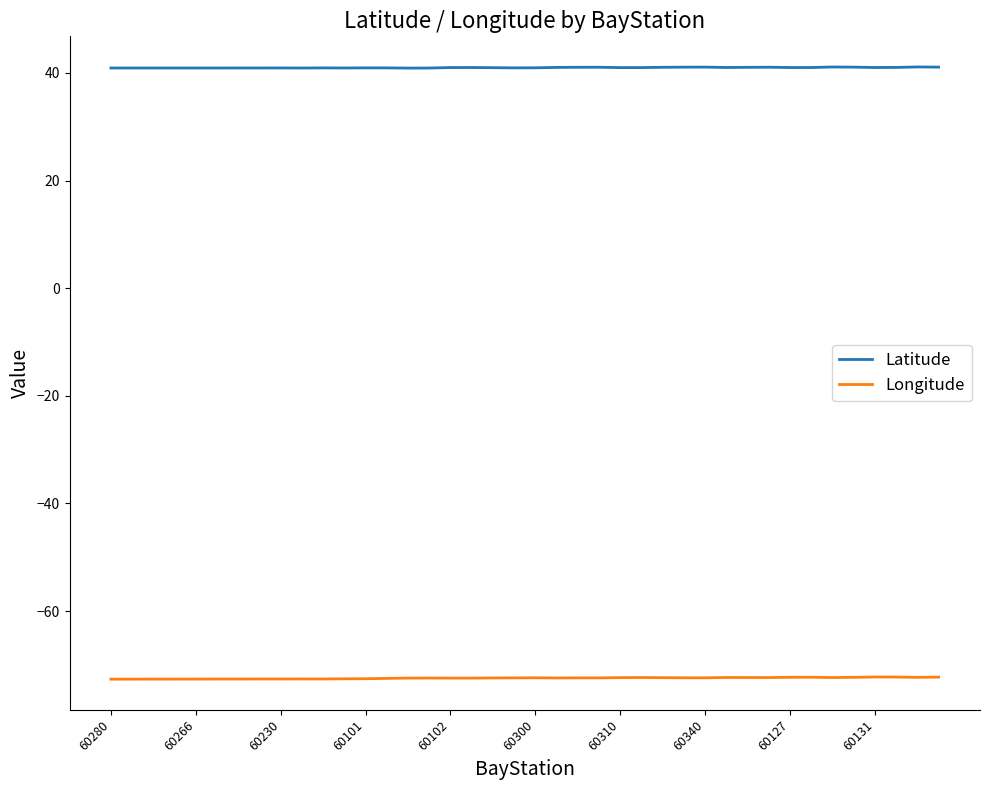

True or false: Latitude and Longitude cross at least once.

False